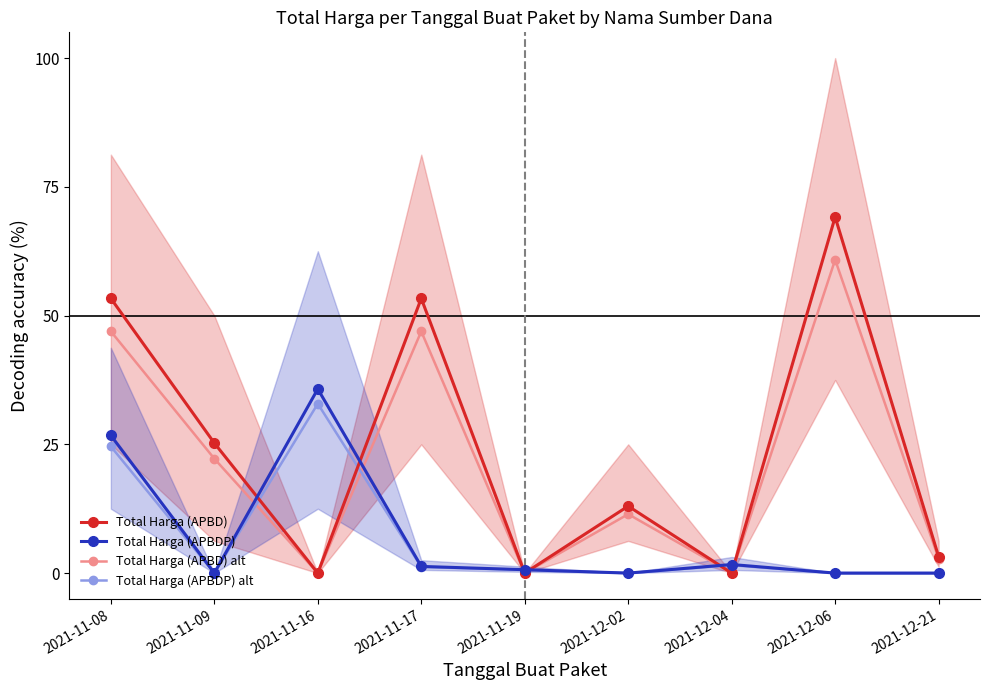

Is the value of Total Harga (APBDP) at 2021-12-21 greater than the value of Total Harga (APBD) at 2021-12-06?

No